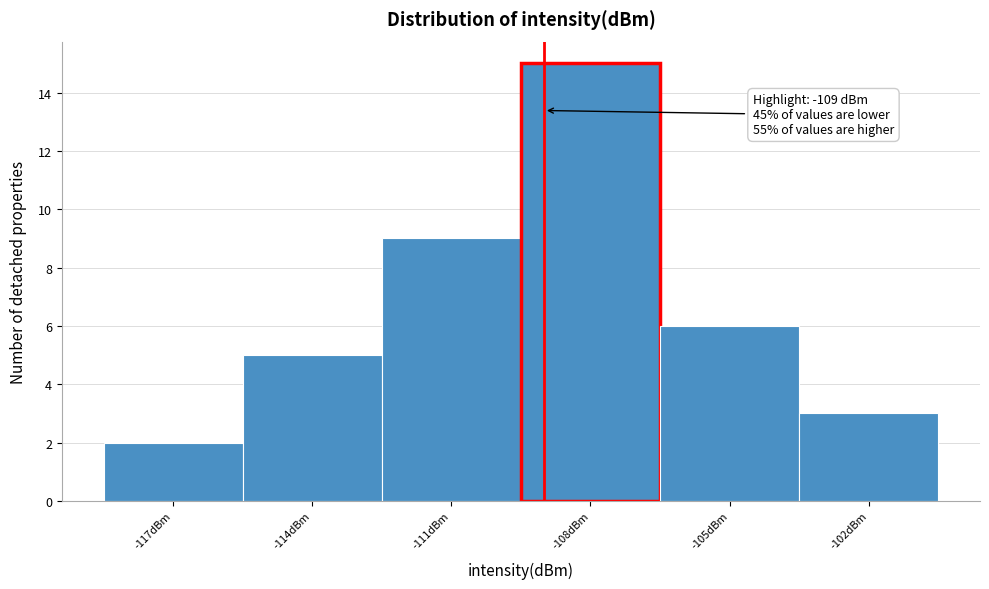

Which range on the x-axis has the tallest bar?

-109.5 to -106.5